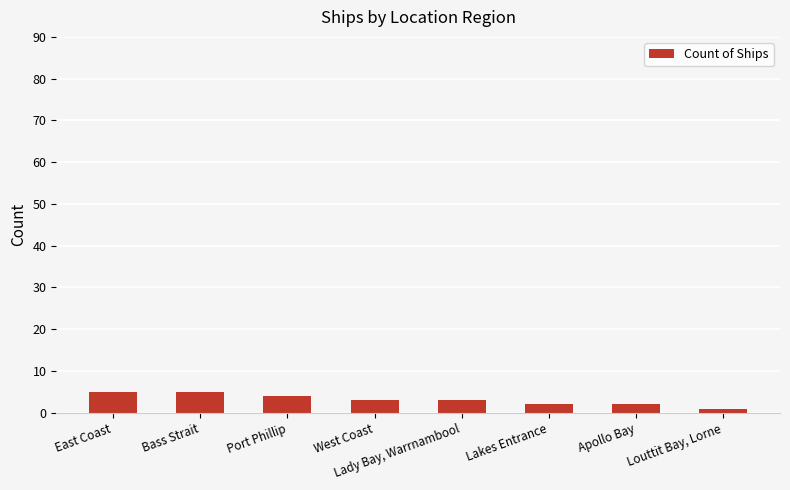

What is the label of the 8th bar from the left?

Louttit Bay, Lorne